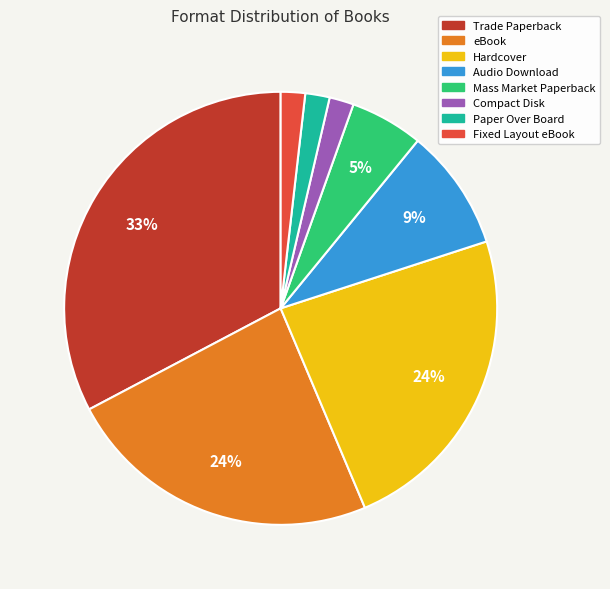

The Audio Download slice represents 9% of the pie. True or false?

True